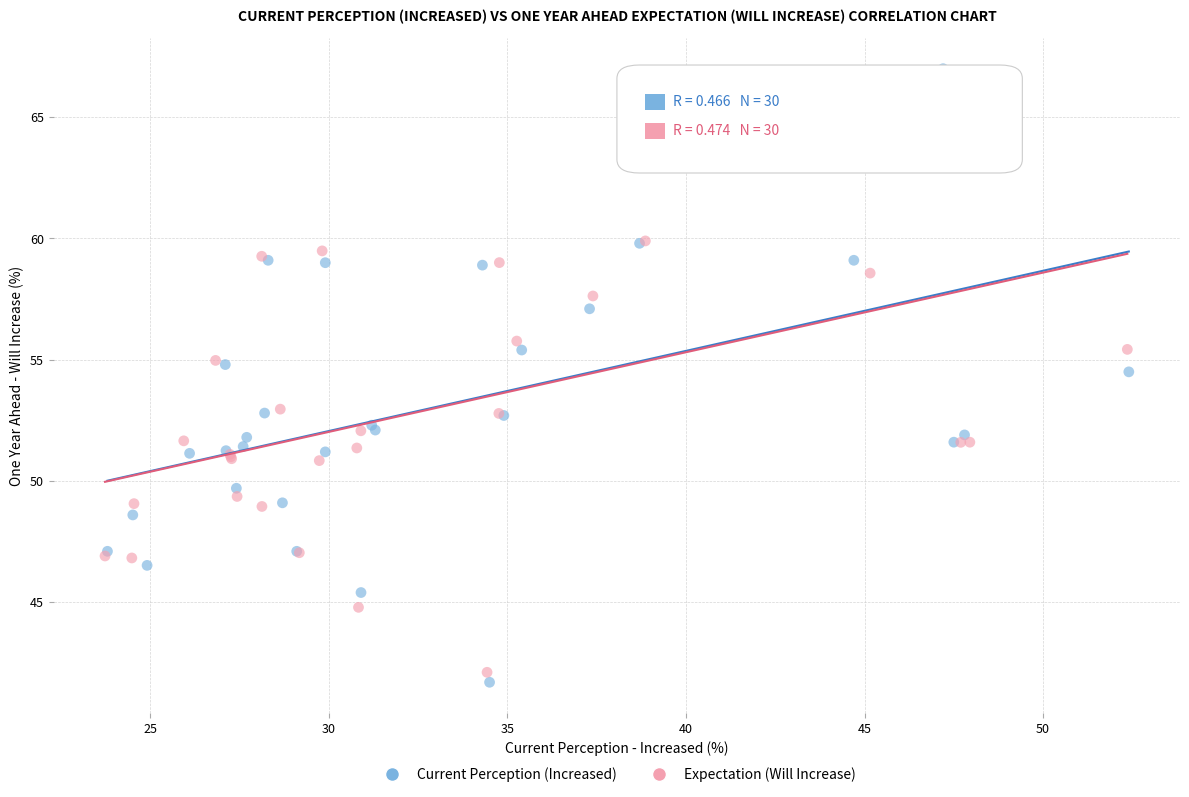

Which series has the largest Y range (max minus min)?

Current Perception (Increased)